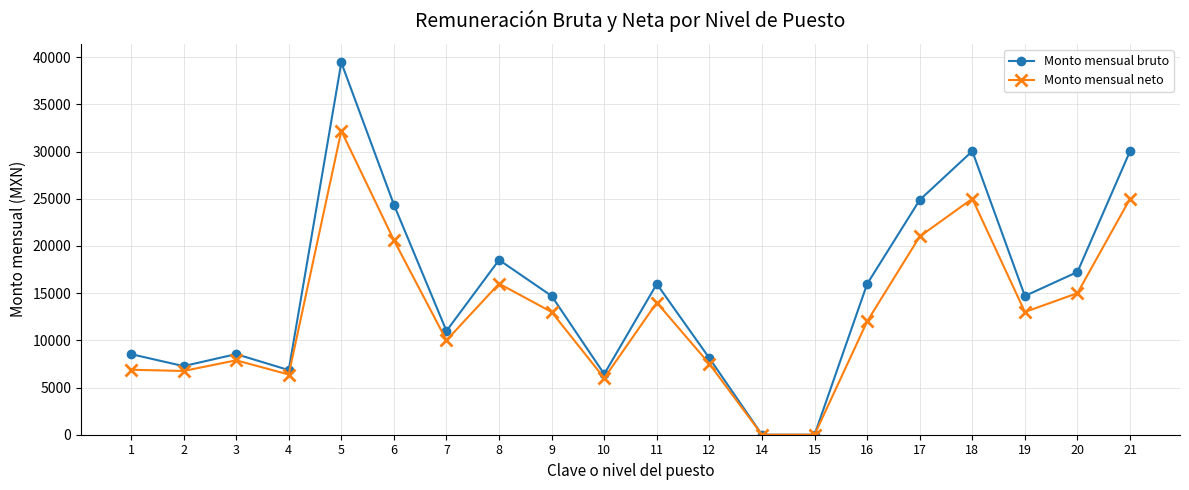

At 21, list the series in order from smallest to largest.

Monto mensual neto, Monto mensual bruto